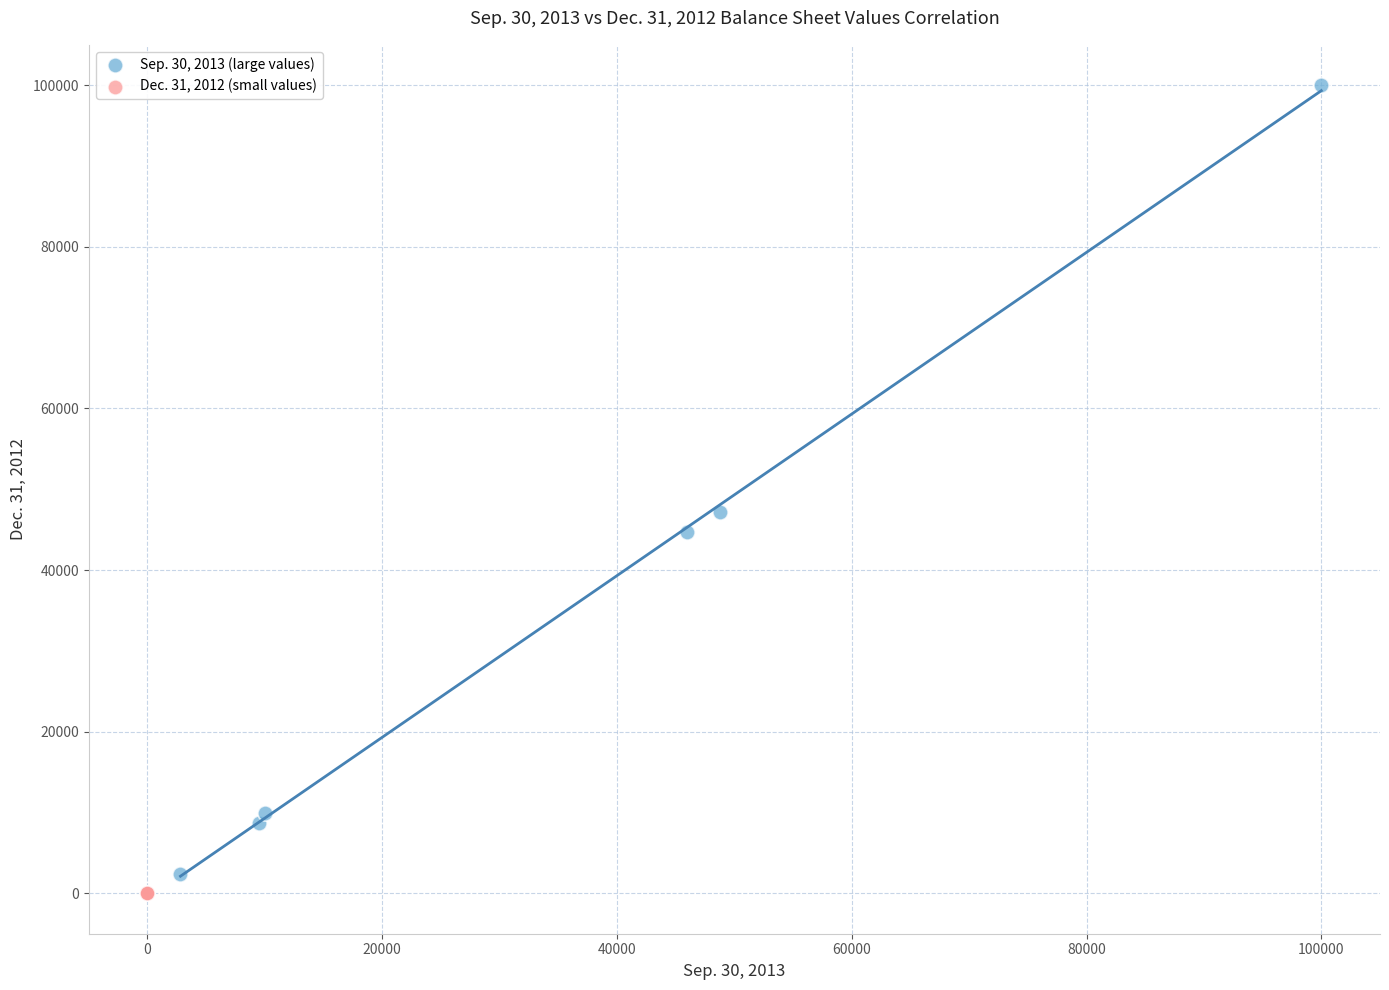

Which series has the widest spread of Y values?

Sep. 30, 2013 (large values)